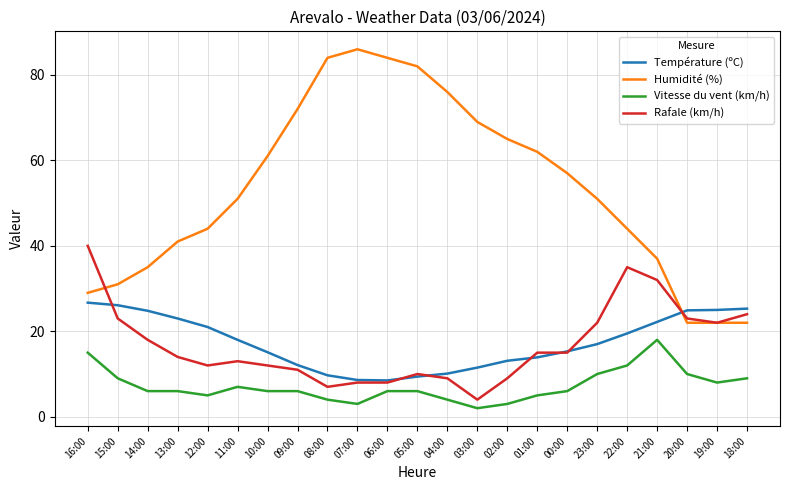

Which series changed the most between 09:00 and 06:00?

Humidité (%)